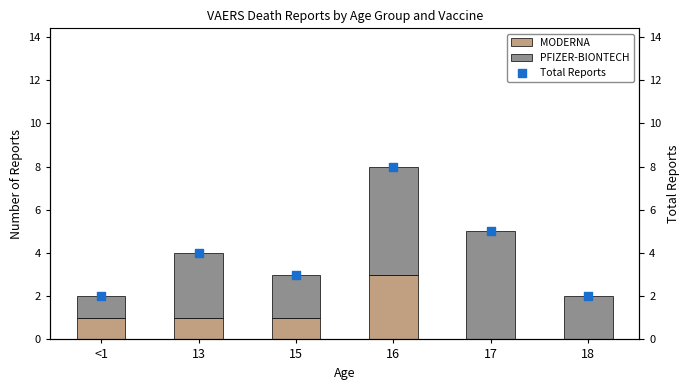

Which series reaches the maximum Y coordinate?

Total Reports